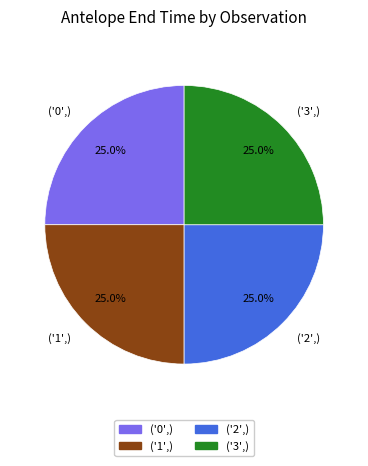

Is it true that ('0',) is 25% of the pie?

True